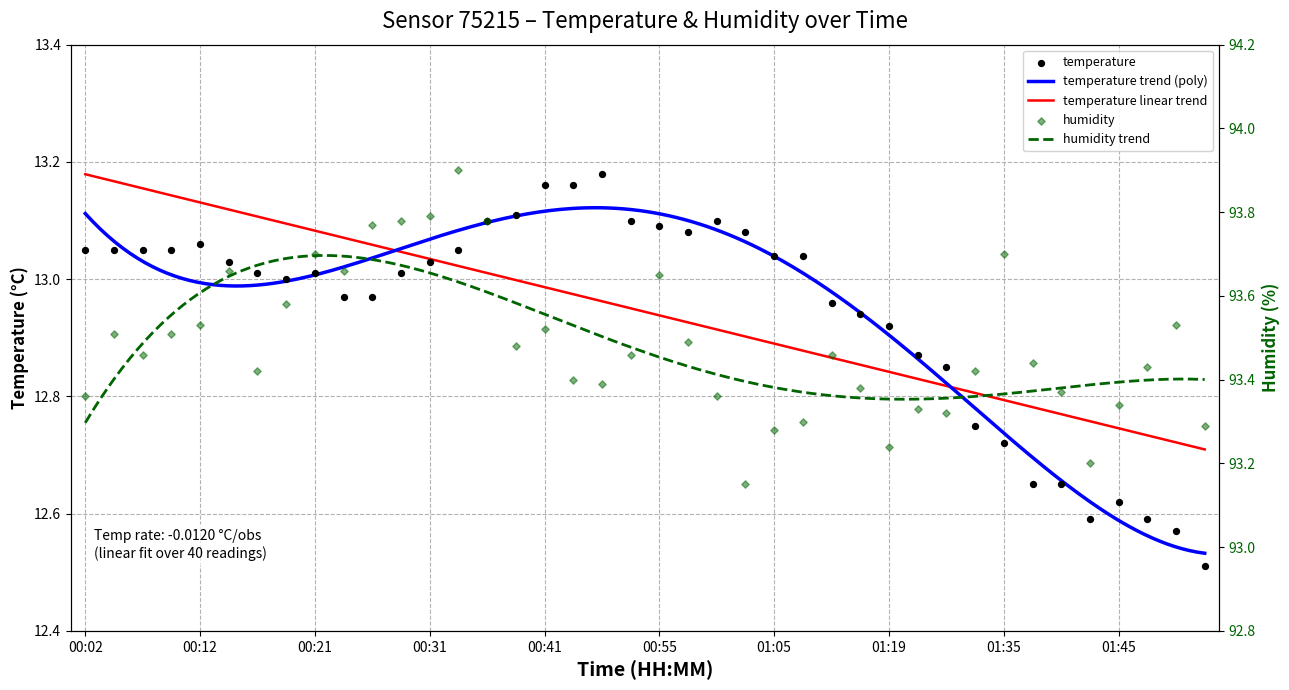

Is the value of humidity at 00:45 greater than the value of temperature at 01:53?

Yes